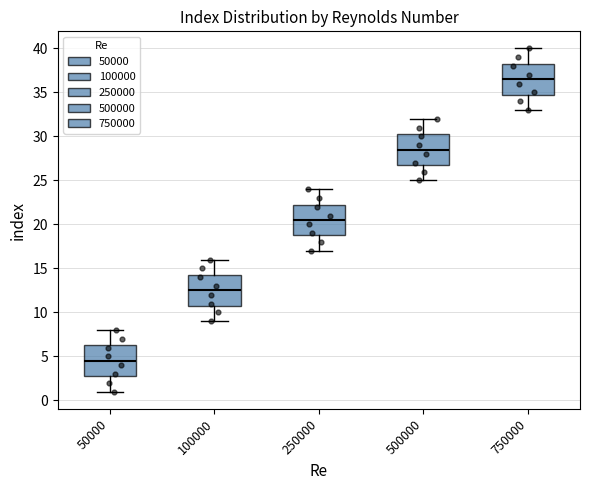

Reading left to right, read every box against the y-axis: the position of its median line, the range the box covers, and the ends of its whiskers. The values are not printed on the chart, so give them approximately, as read against the axis.

50000: median 4.5, box 3.0 to 6.5, whiskers 1.0 to 8.0
100000: median 12.5, box 11.0 to 14.5, whiskers 9.0 to 16.0
250000: median 20.5, box 19.0 to 22.5, whiskers 17.0 to 24.0
500000: median 28.5, box 27.0 to 30.5, whiskers 25.0 to 32.0
750000: median 36.5, box 35.0 to 38.5, whiskers 33.0 to 40.0